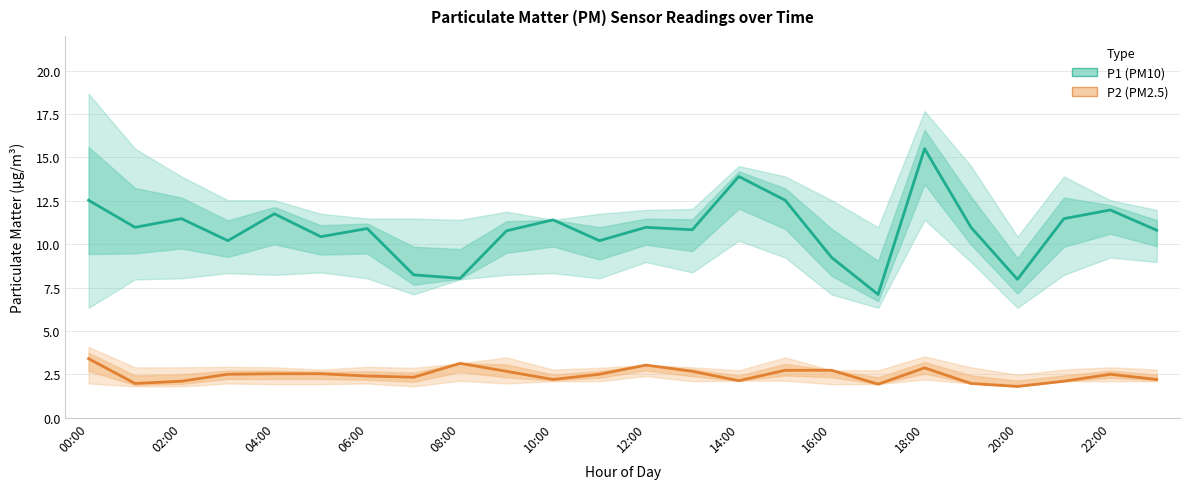

What is the label of the 1st point from the left?

00:00